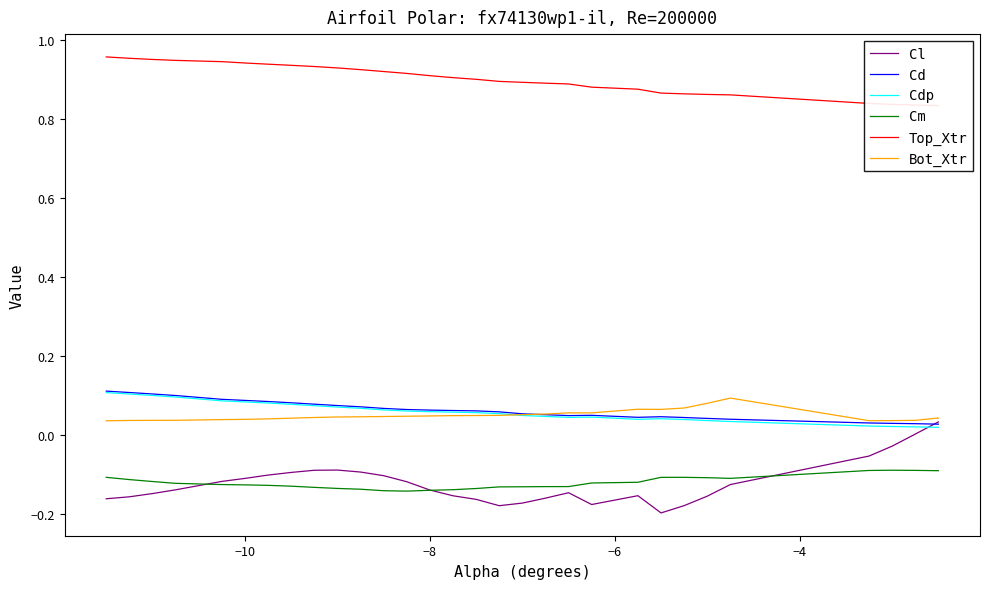

True or false: Cd and Cm cross at least once.

False